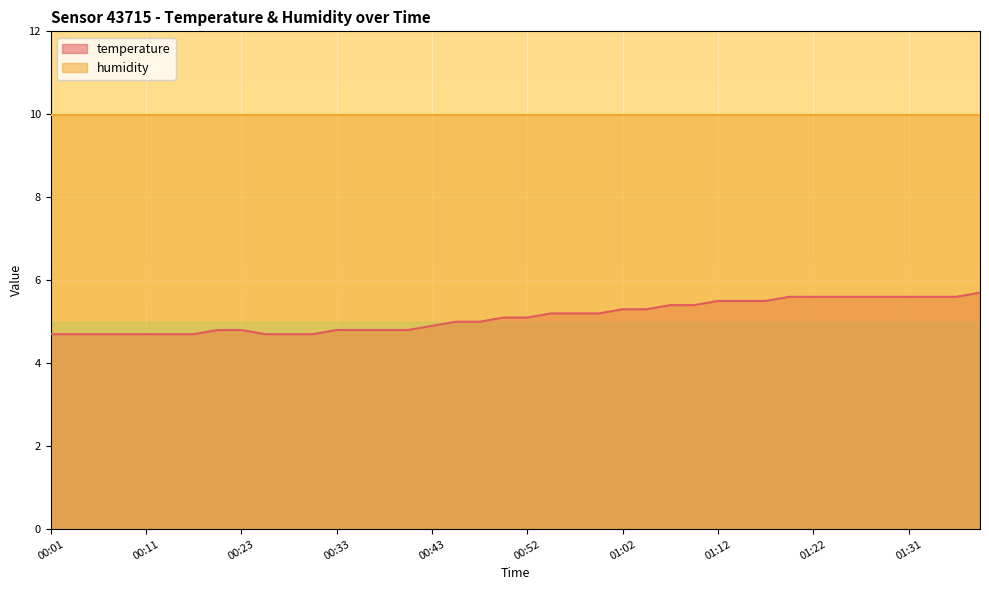

What is the change in value from 01:00 to 01:34?

+0.4